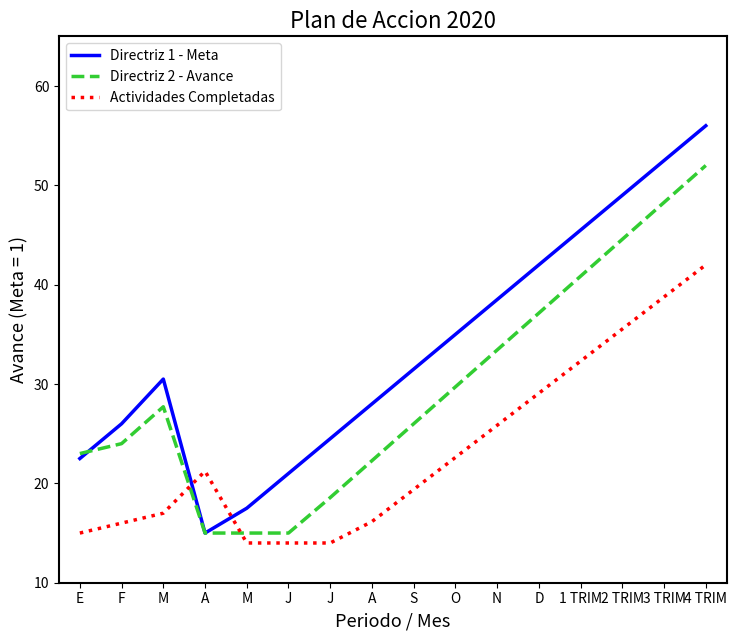

Is this an area chart (filled region under the line)?

No